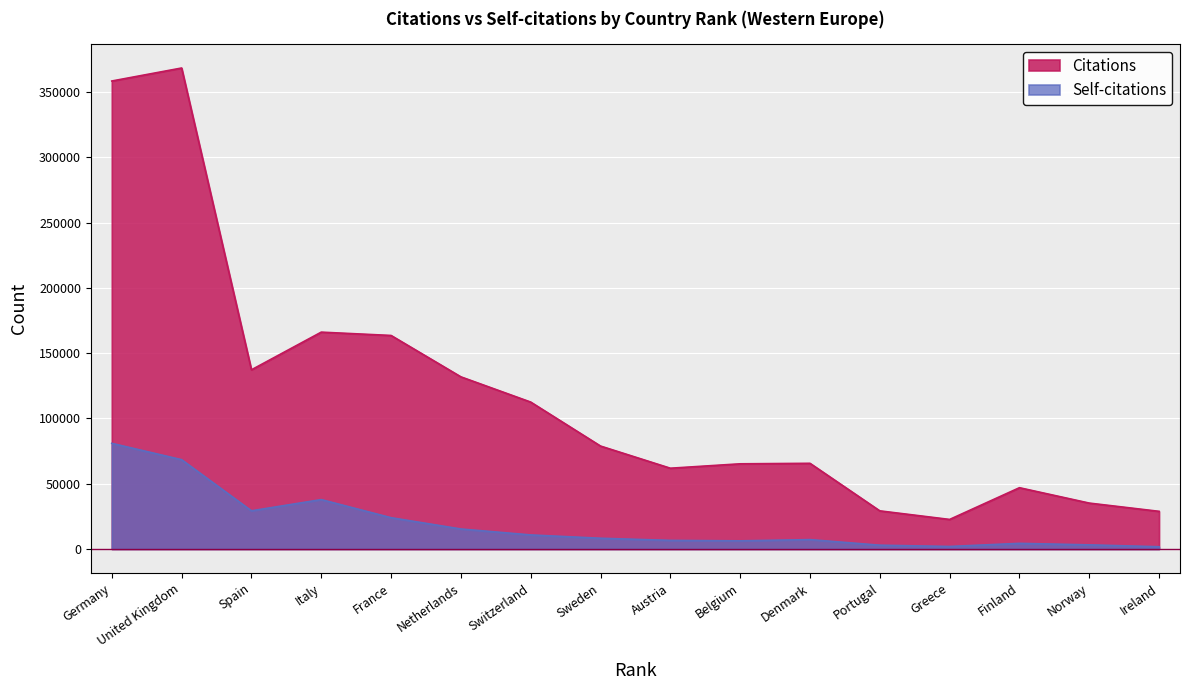

True or false: Self-citations and Citations intersect in this chart.

False